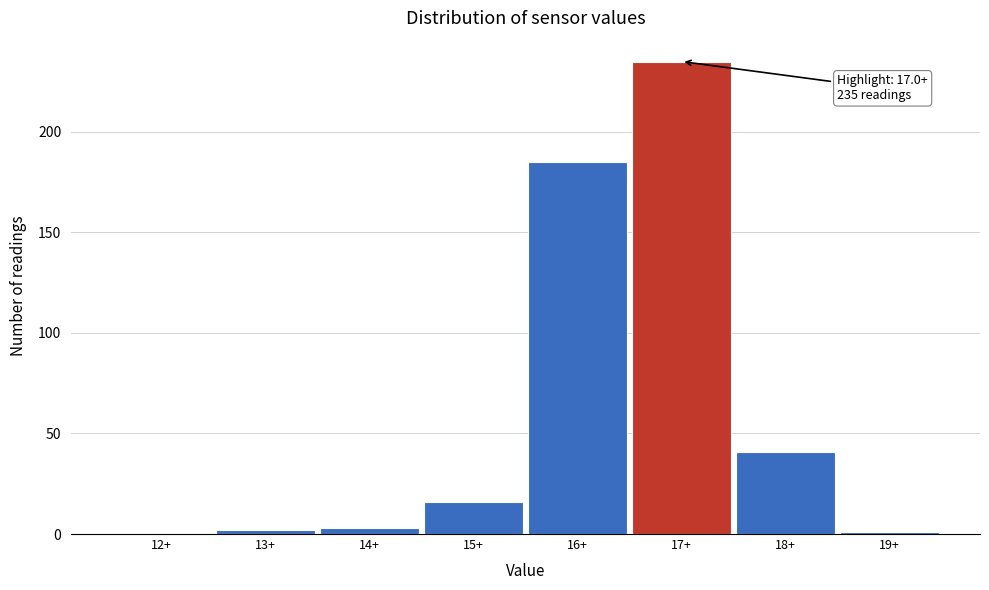

Reading right to left, transcribe all the data shown in this chart.

19+=1	18+=41	17+=235	16+=185	15+=16	14+=3	13+=2	12+=0